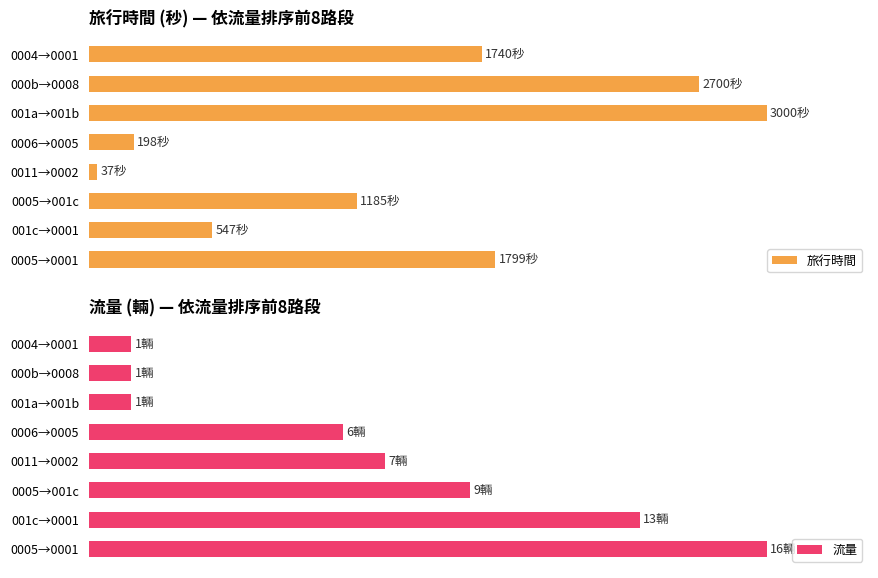

Which series has the widest spread of values?

旅行時間